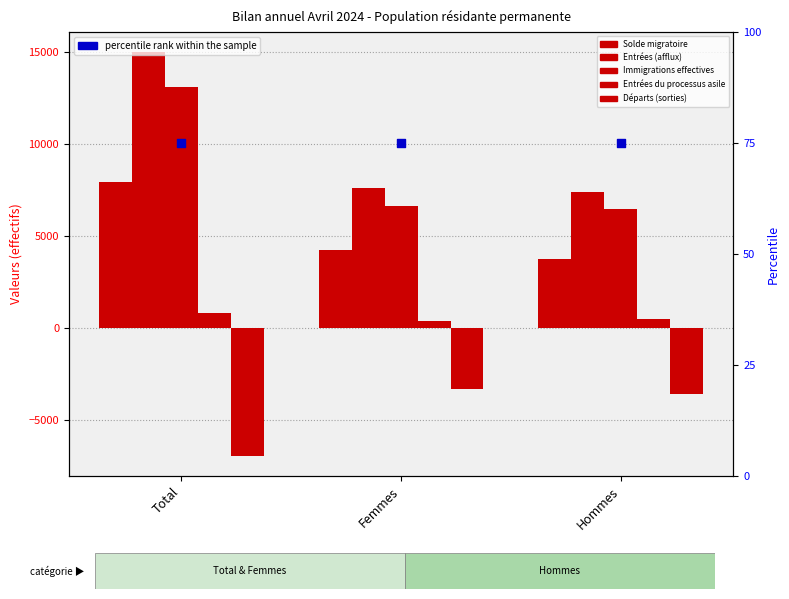

Which series reaches the minimum Y coordinate?

Départs (sorties)